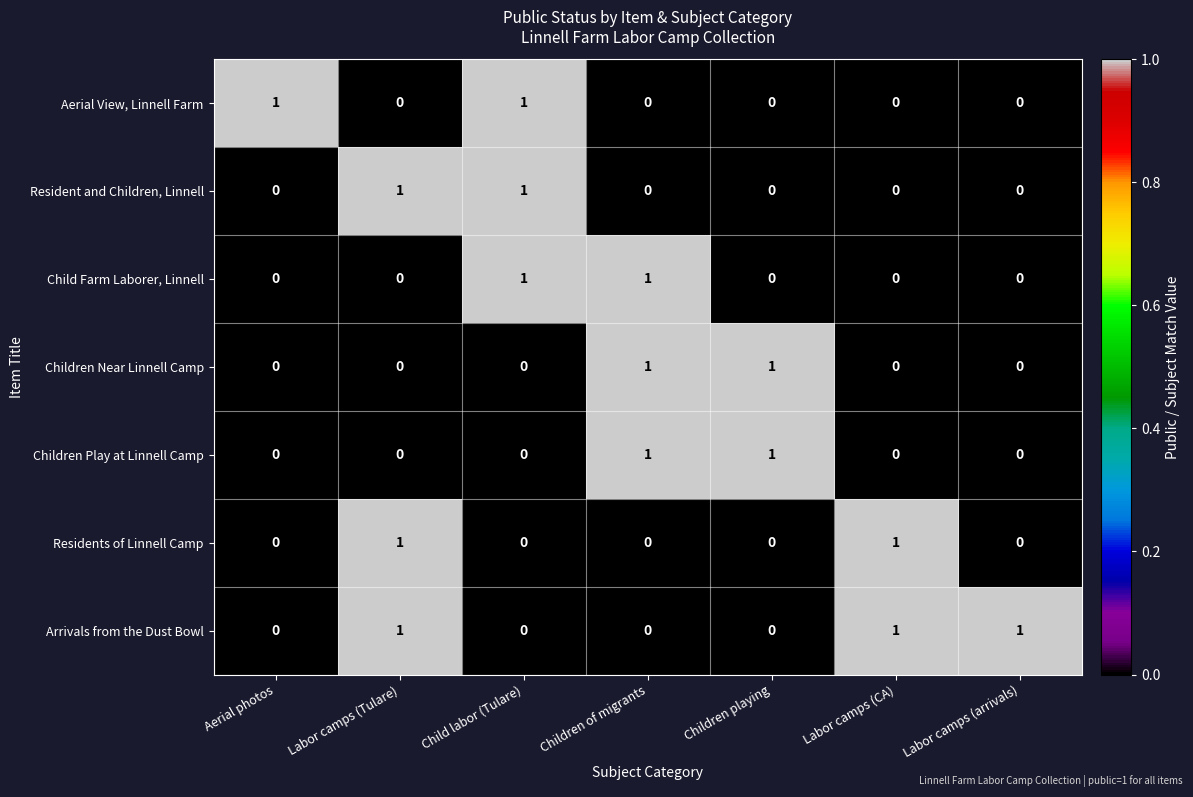

True or false: Aerial View, Linnell Farm has a value of -1 at Labor camps (arrivals).

False